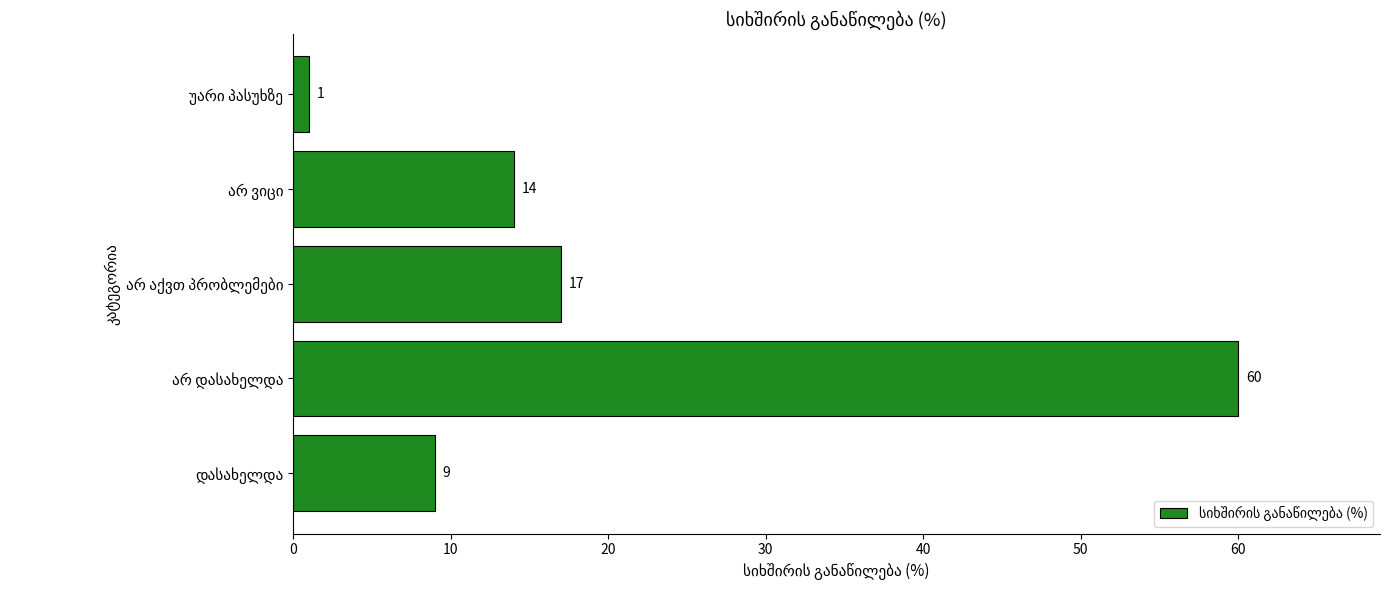

What is the average value?

20